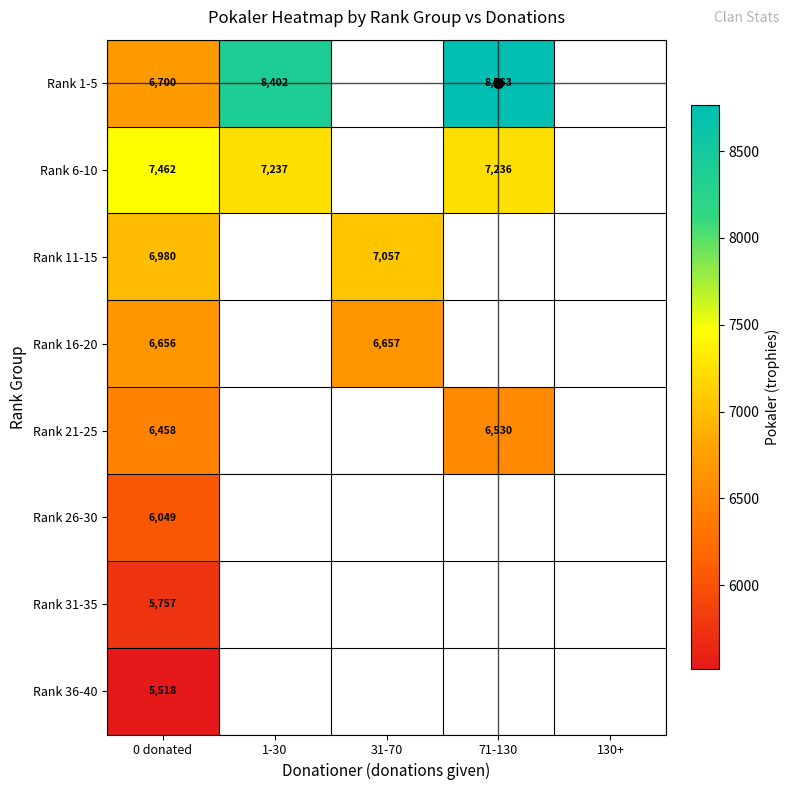

Between 0 donated and 31-70, which series saw the biggest shift?

Rank 11-15